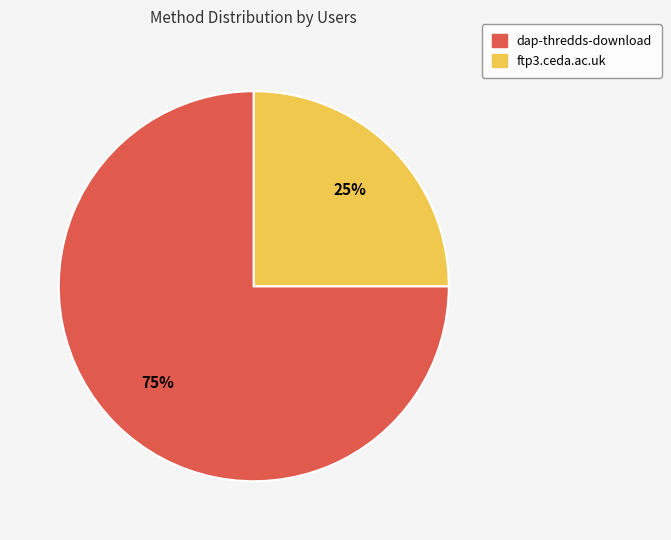

Which slice is the largest?

dap-thredds-download